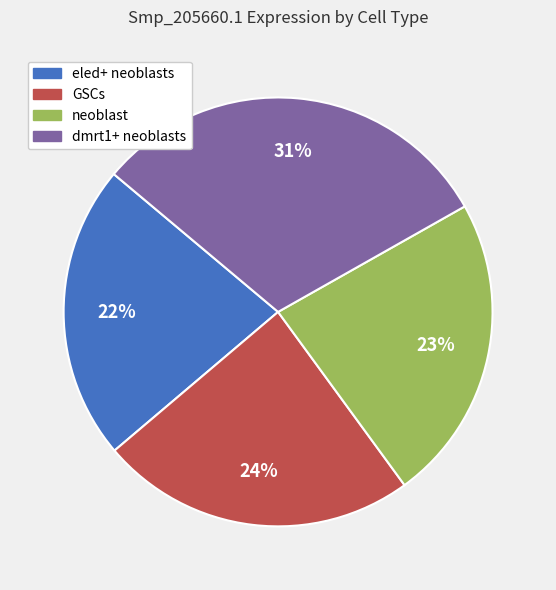

How many slices are in this pie chart?

4